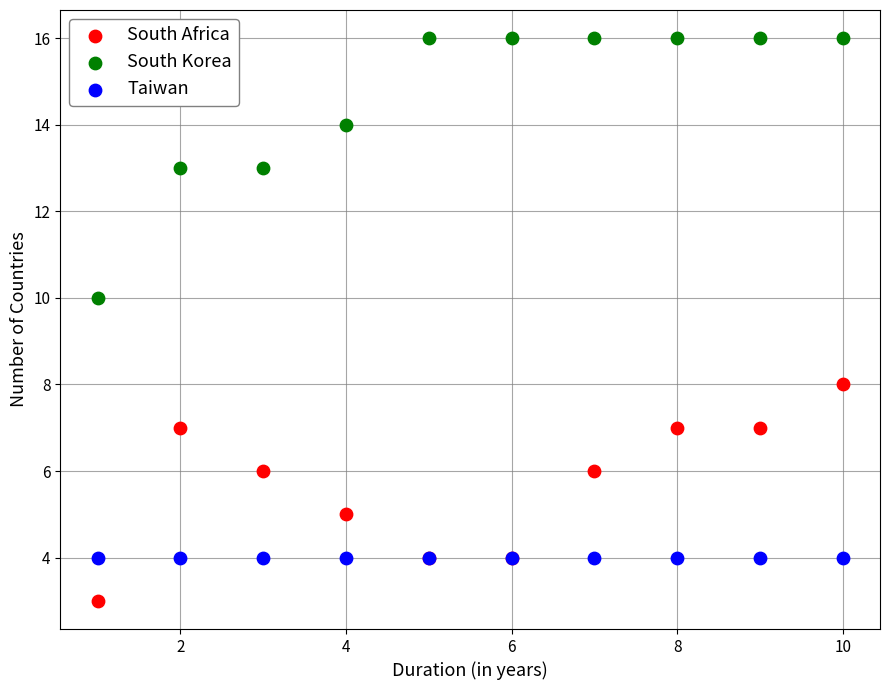

Which series reaches the maximum Y coordinate?

South Korea